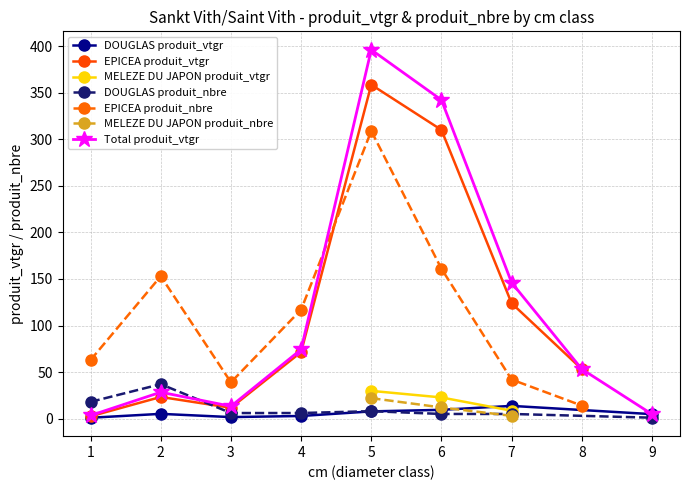

The DOUGLAS produit_vtgr series shows 4.8 at 9. True or false?

True